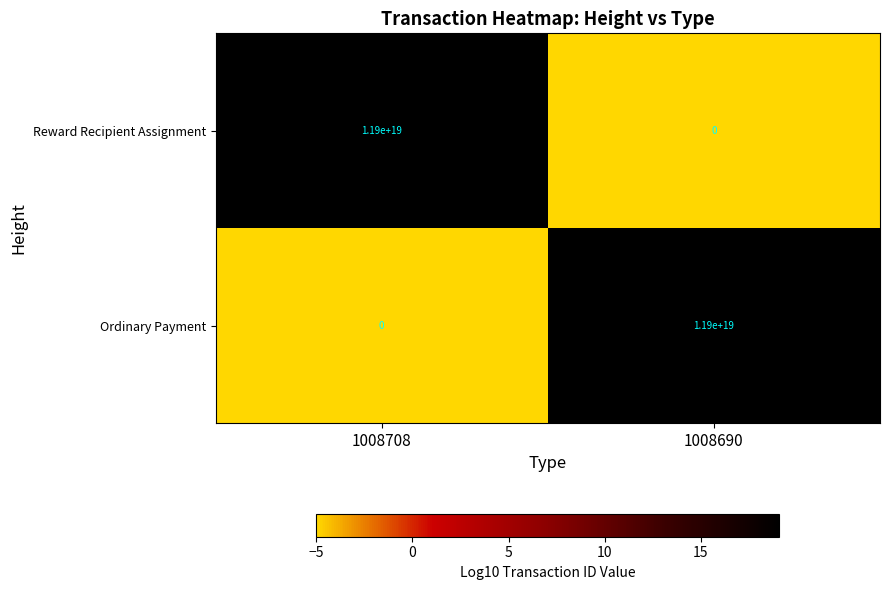

At which label is Reward Recipient Assignment closest to 5950000000000000000?

1008708